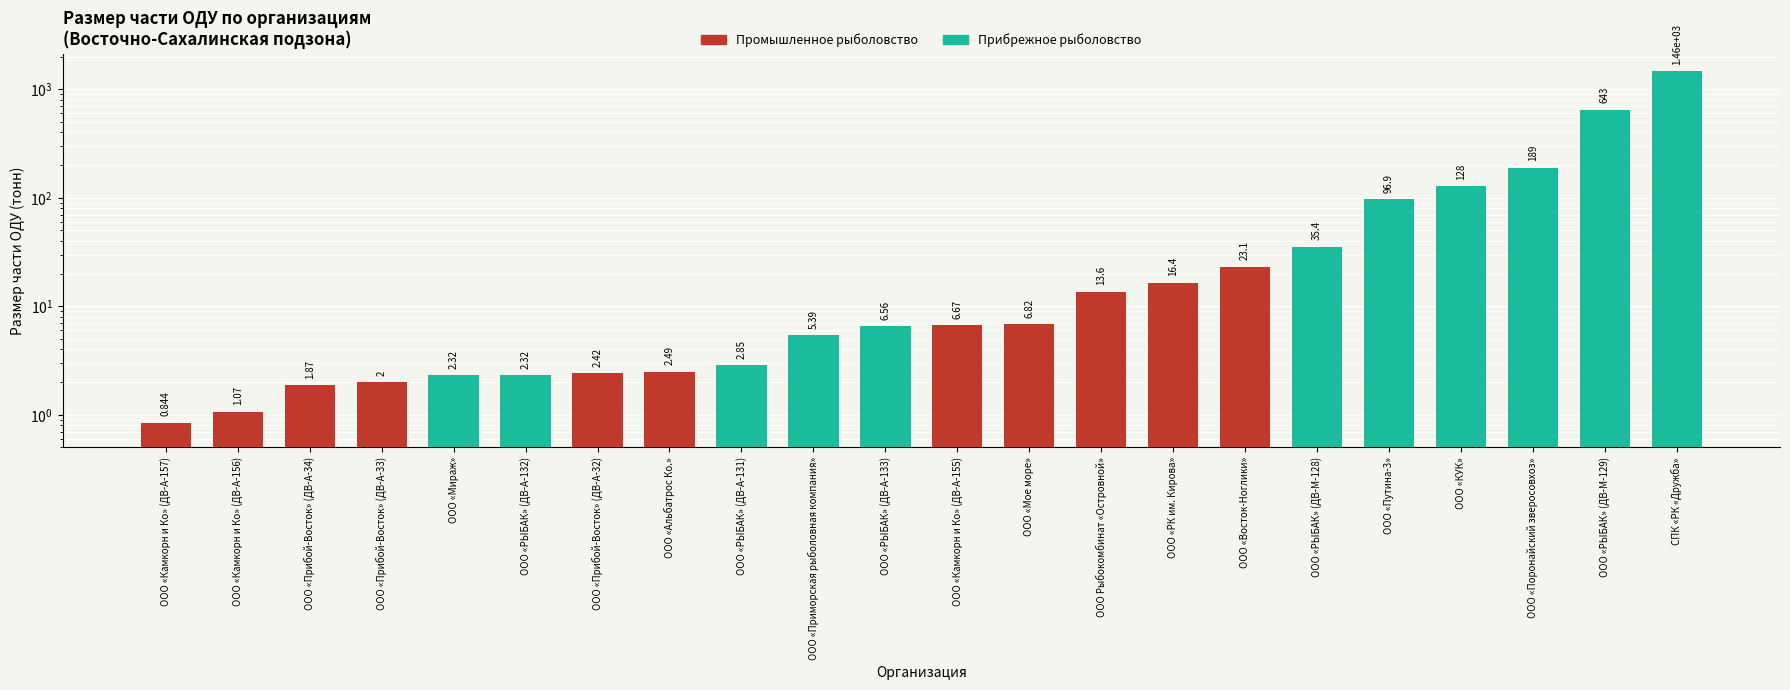

Where is Размер части ОДУ (промышленное рыболовство) nearest to the value 11?

ООО Рыбокомбинат «Островной»